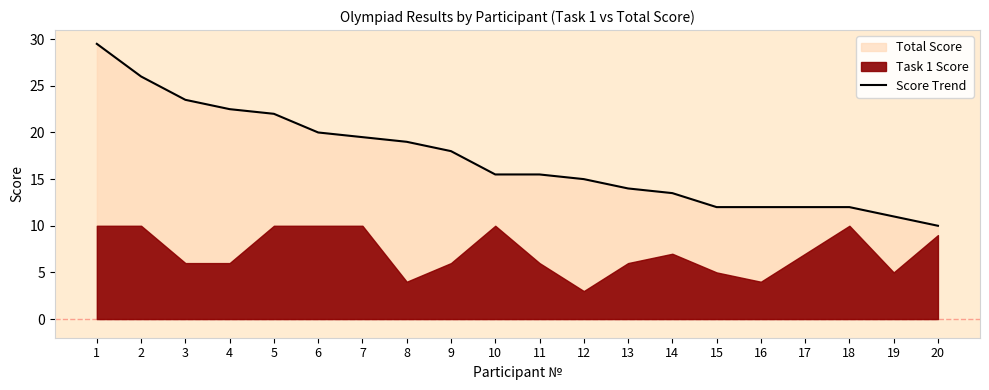

Reading left to right, what are all the values shown in this chart?

1=29.5	2=26.0	3=23.5	4=22.5	5=22.0	6=20.0	7=19.5	8=19.0	9=18.0	10=15.5	11=15.5	12=15.0	13=14.0	14=13.5	15=12.0	16=12.0	17=12.0	18=12.0	19=11.0	20=10.0